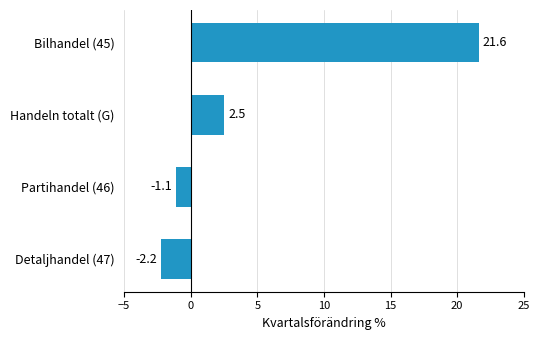

How many distinct data groups are displayed?

1